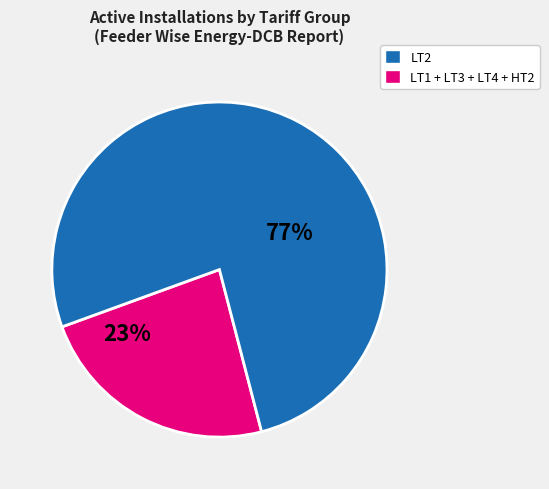

To the nearest percent, what portion does LT1 + LT3 + LT4 + HT2 represent?

77%